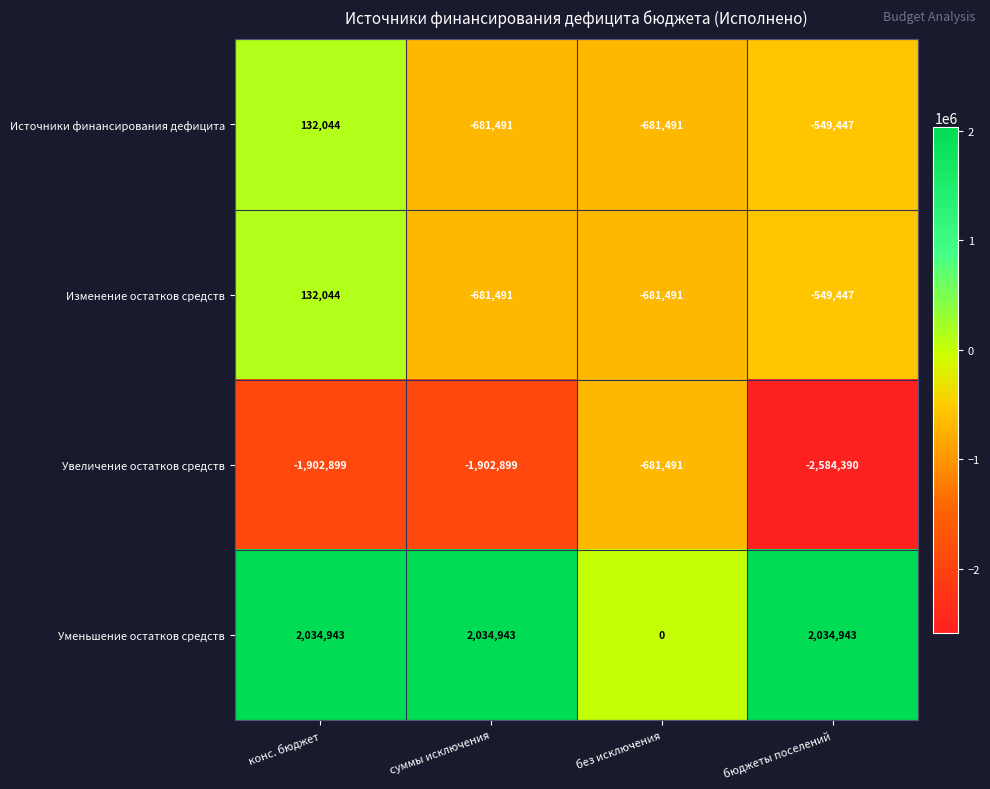

Where does the Изменение остатков средств series first go above -549447?

конс. бюджет